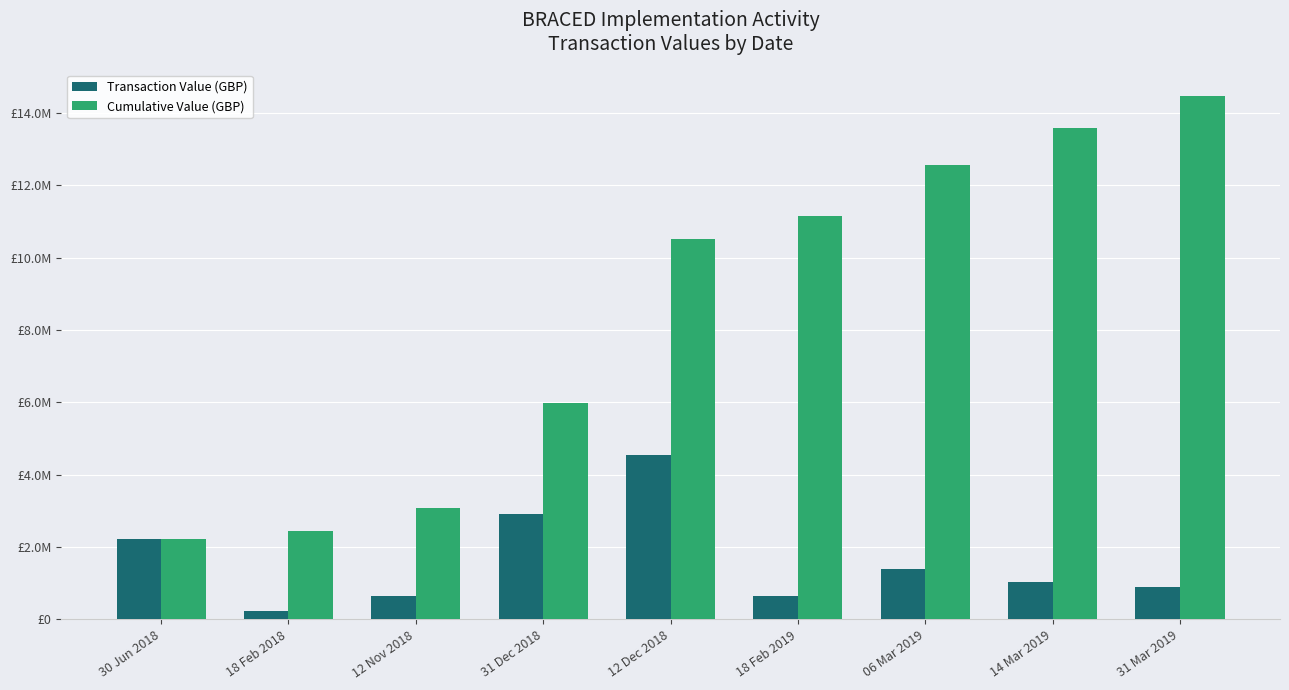

Reading left to right, list all the values displayed in this chart.

Transaction Value (GBP): 2213257	216022	642169	2896714	4543927	647390	1390104	1022583	898552
Cumulative Value (GBP): 2213257	2429279	3071448	5968162	10512089	11159479	12549583	13572166	14470718